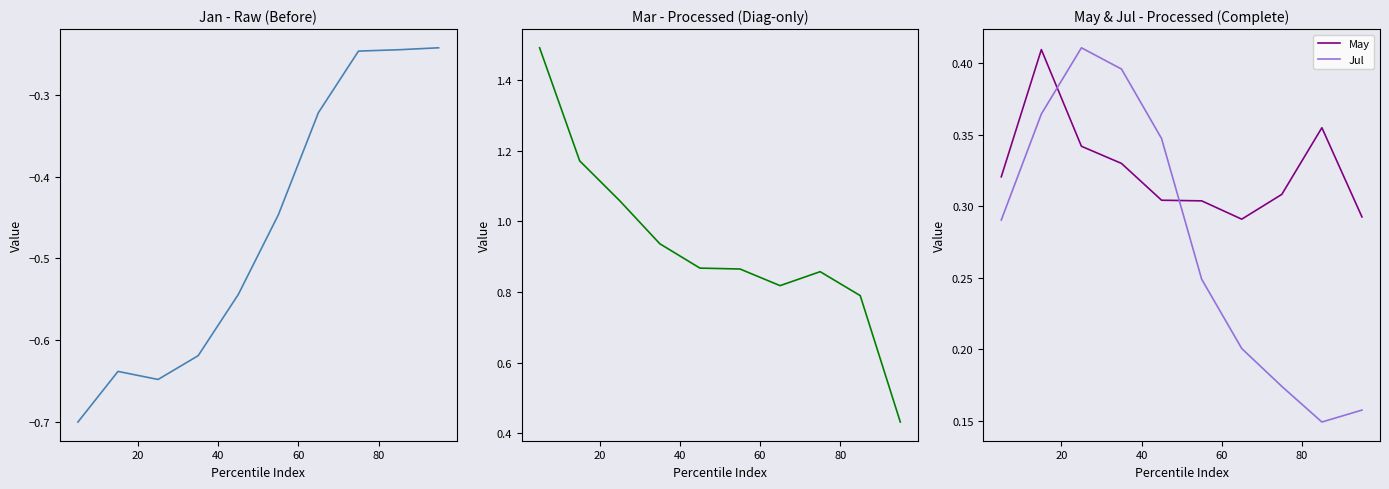

How many intersections are there between May and Jul?

2